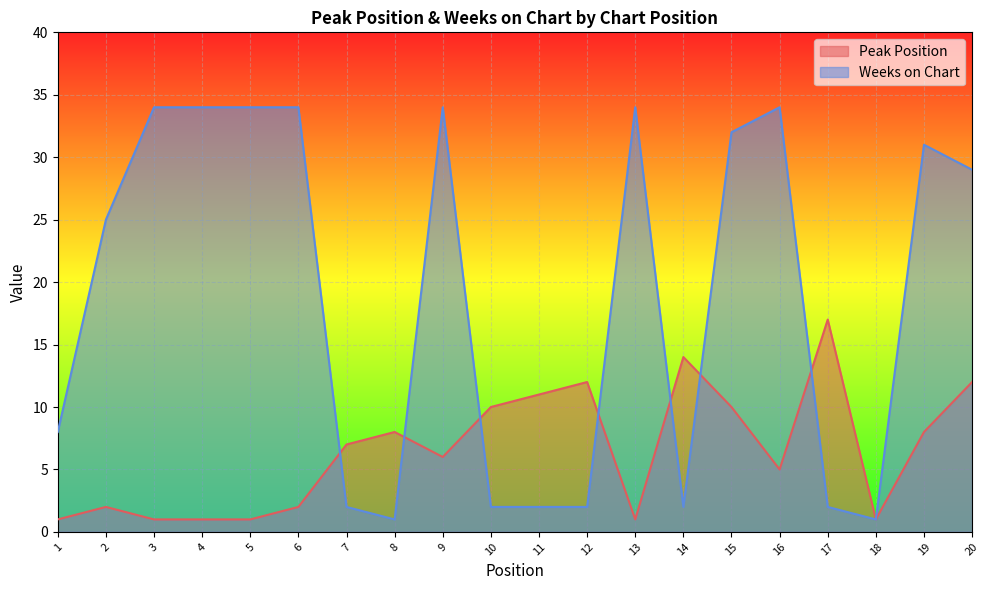

Which series has the largest total across all categories?

Weeks on Chart